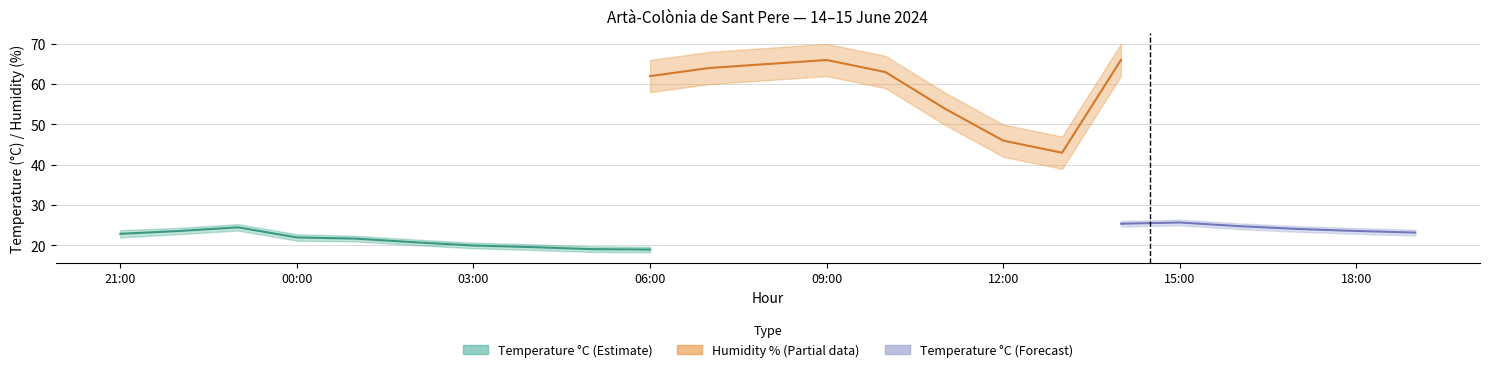

True or false: Temperature (°C) and Humidity (%) cross at least once.

False